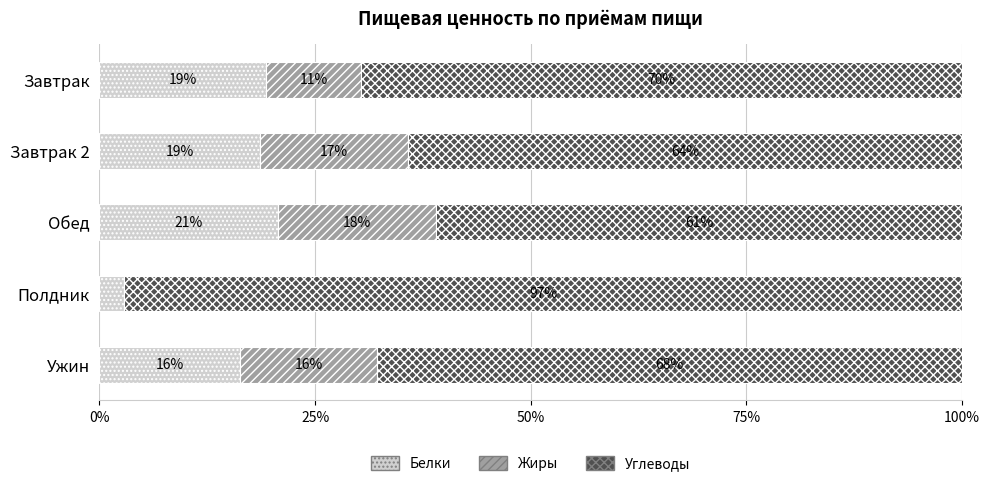

What are all the series names shown in the legend?

Белки, Жиры, Углеводы